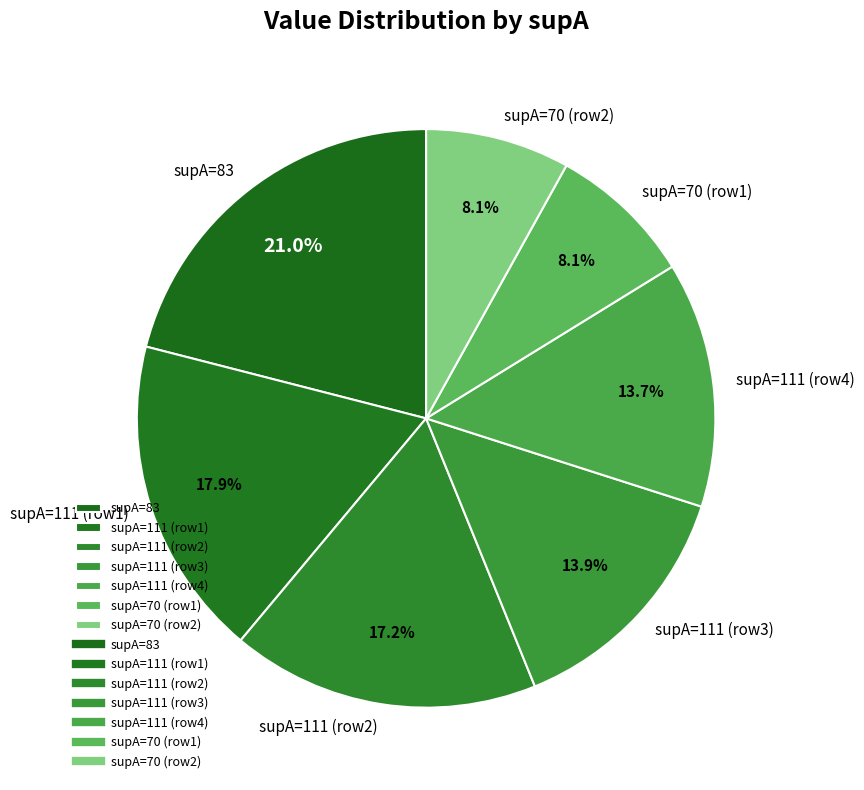

Which has a higher value, supA=83 or supA=70 (row2)?

supA=83